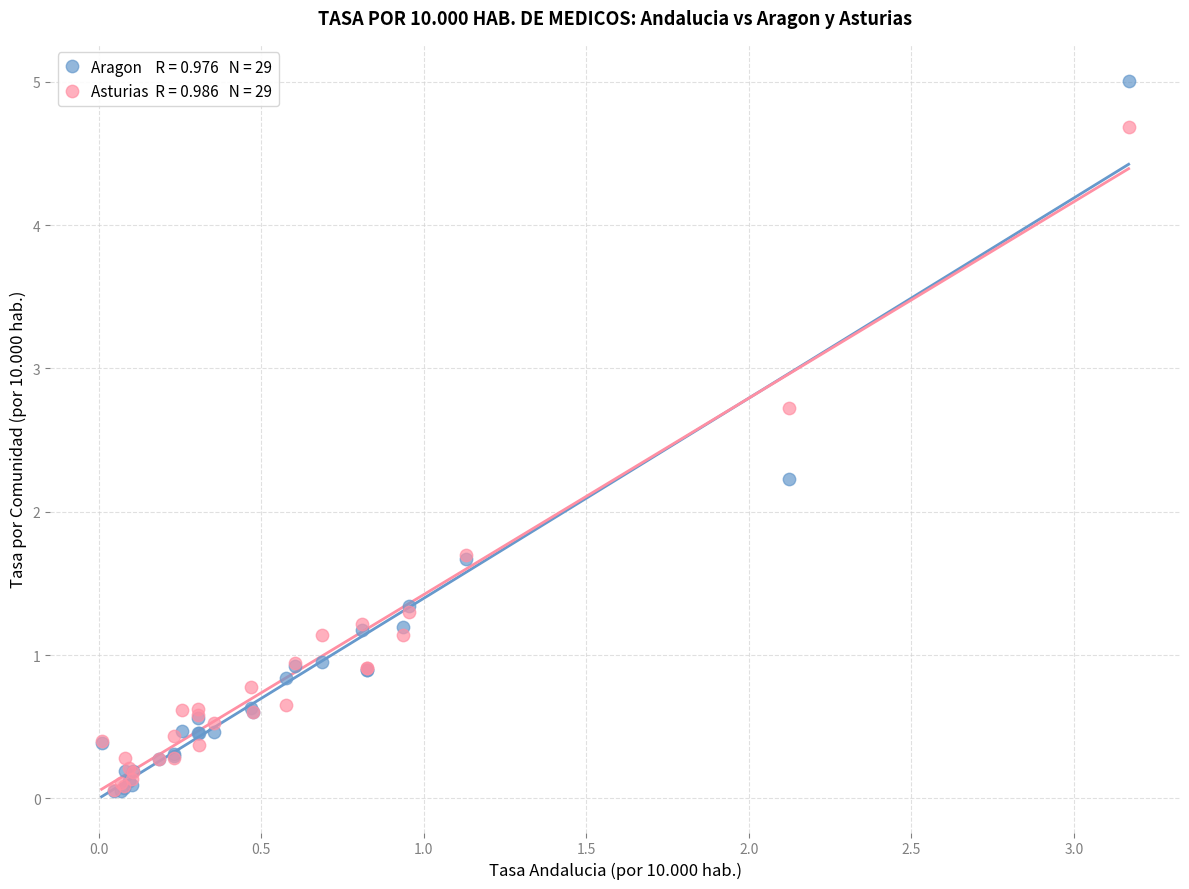

Across all series, what Y value is closest to 2?

2.2